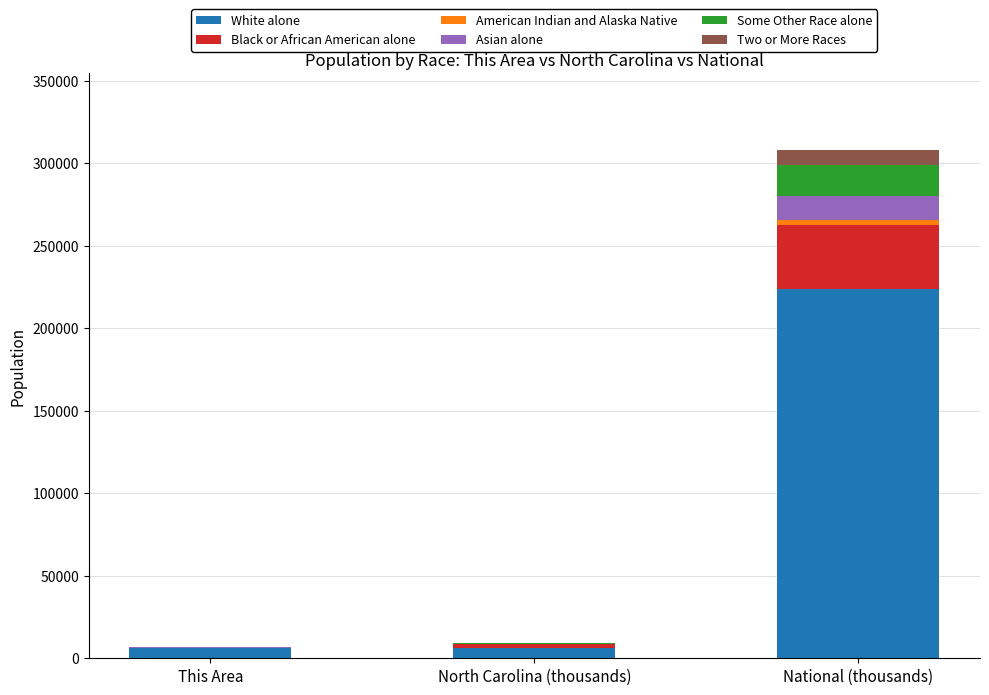

What is the sum of all White alone values?

236296.2